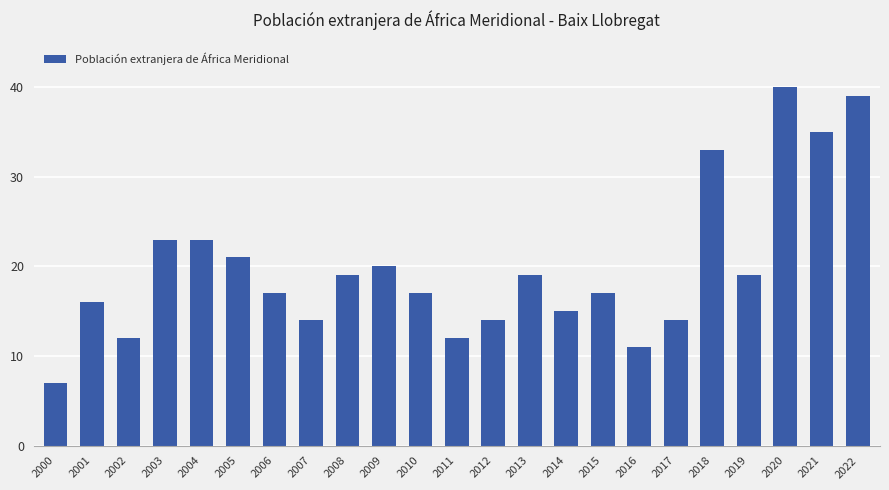

How many bars are there in total?

23